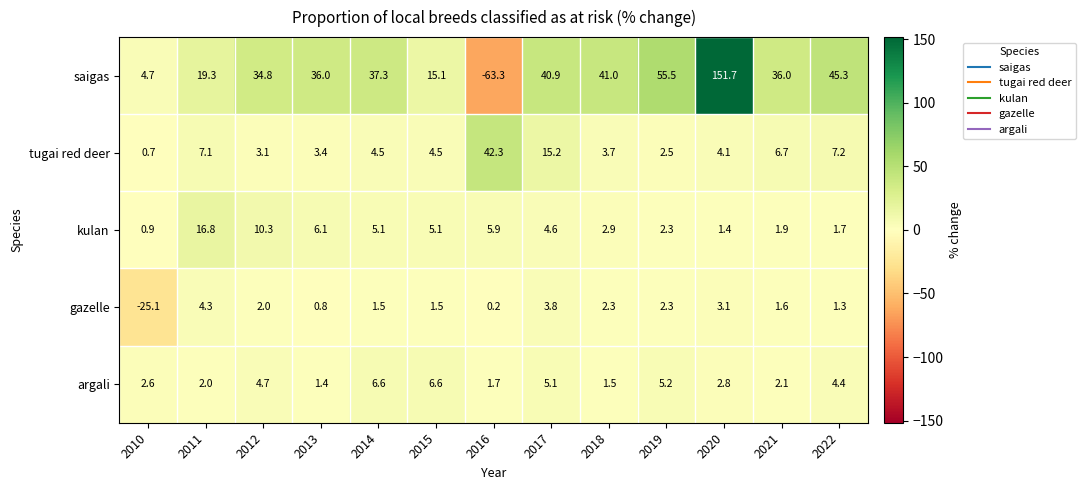

Count the number of categories in the chart.

13